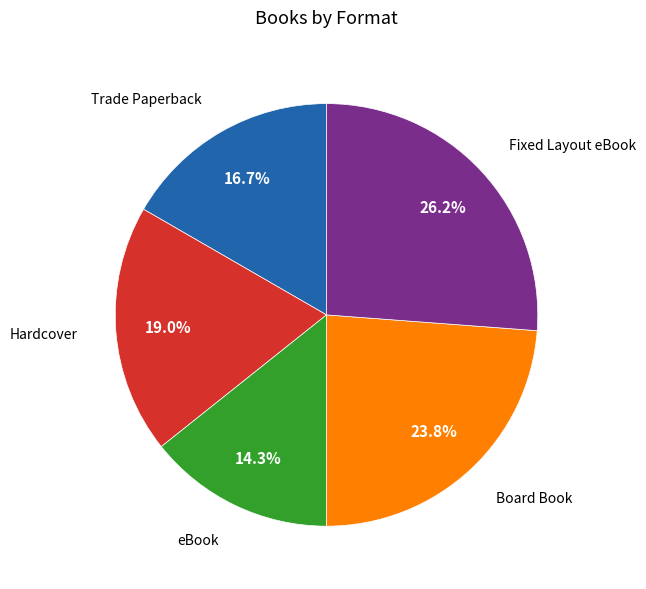

Is it true that Board Book is 24% of the pie?

True